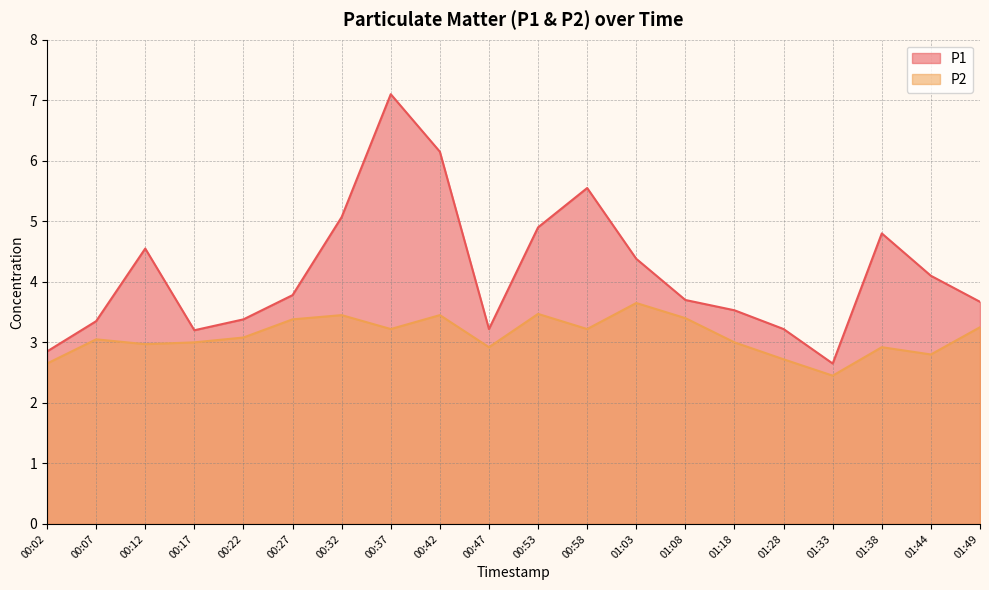

What is the label of the 16th point from the left?

01:28